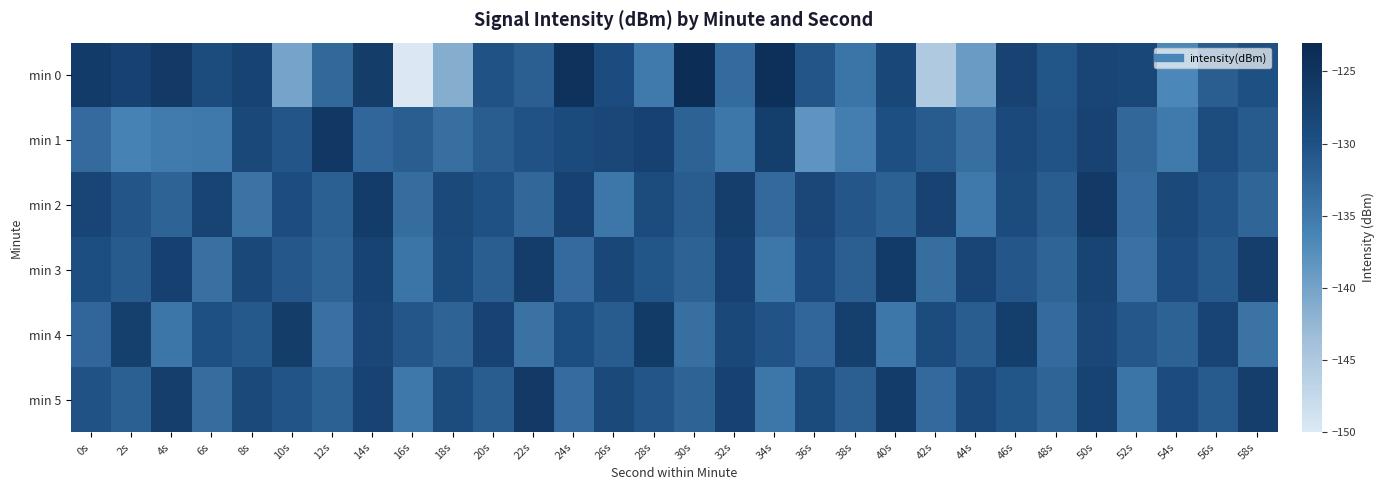

Which series has the widest spread of values?

min 0